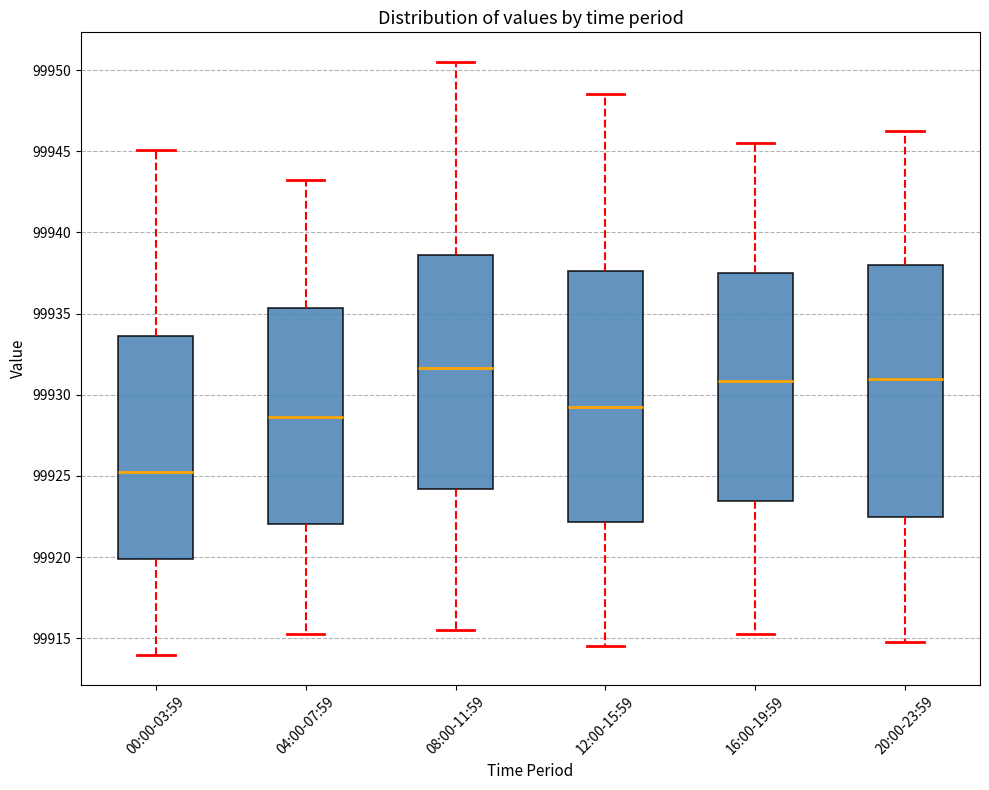

Reading left to right, transcribe this box plot: for each box, give where its median line is, the range the box spans, and where its two whiskers end, as read against the y-axis. The values are not printed on the chart, so give them approximately, as read against the axis.

00:00-03:59: median 99925.5, box 99920.0 to 99933.5, whiskers 99914.0 to 99945.0
04:00-07:59: median 99928.5, box 99922.0 to 99935.5, whiskers 99915.5 to 99943.5
08:00-11:59: median 99931.5, box 99924.0 to 99938.5, whiskers 99915.5 to 99950.5
12:00-15:59: median 99929.5, box 99922.0 to 99937.5, whiskers 99914.5 to 99948.5
16:00-19:59: median 99931.0, box 99923.5 to 99937.5, whiskers 99915.5 to 99945.5
20:00-23:59: median 99931.0, box 99922.5 to 99938.0, whiskers 99915.0 to 99946.5